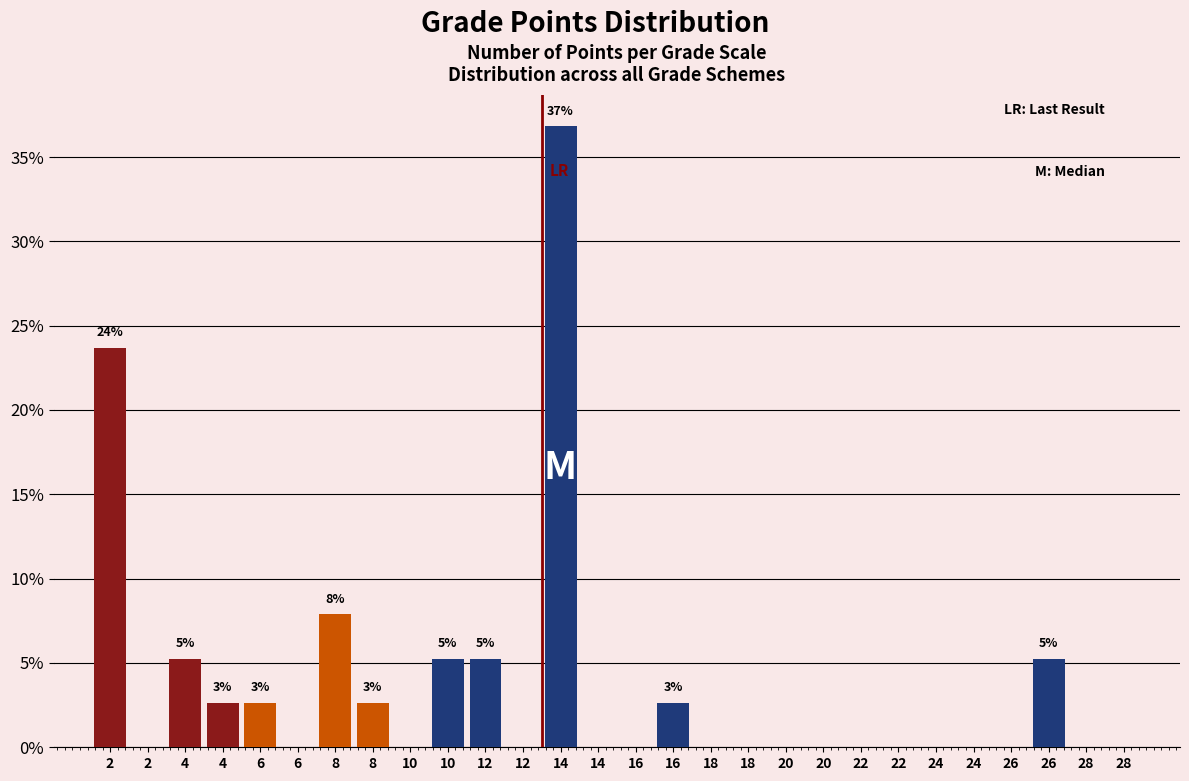

How many categories are shown in the chart?

28